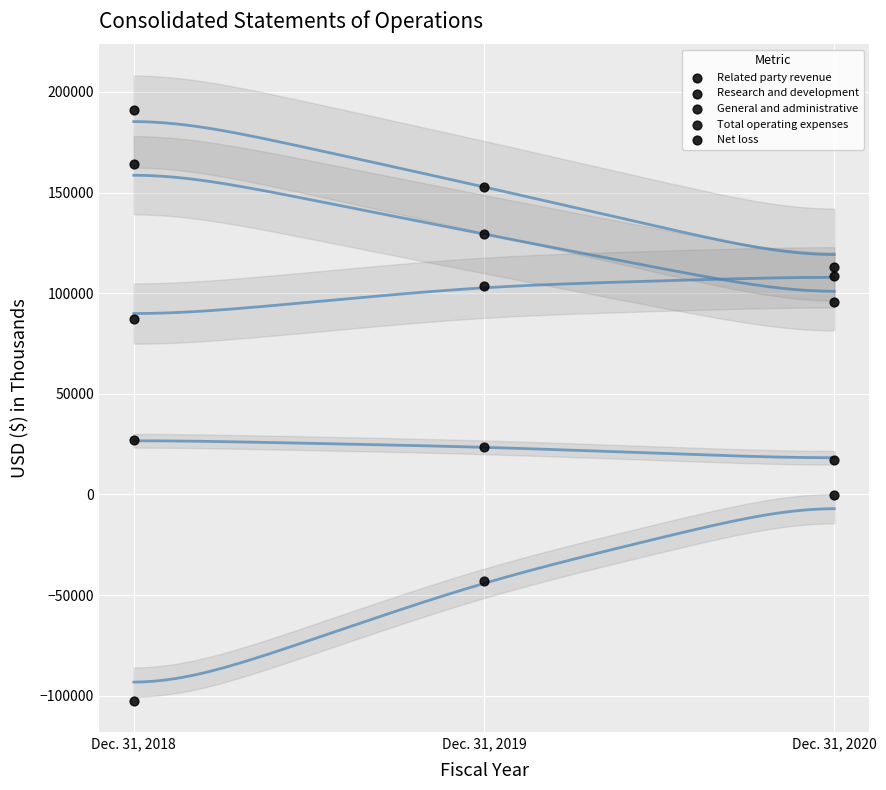

How many data points are displayed?

15